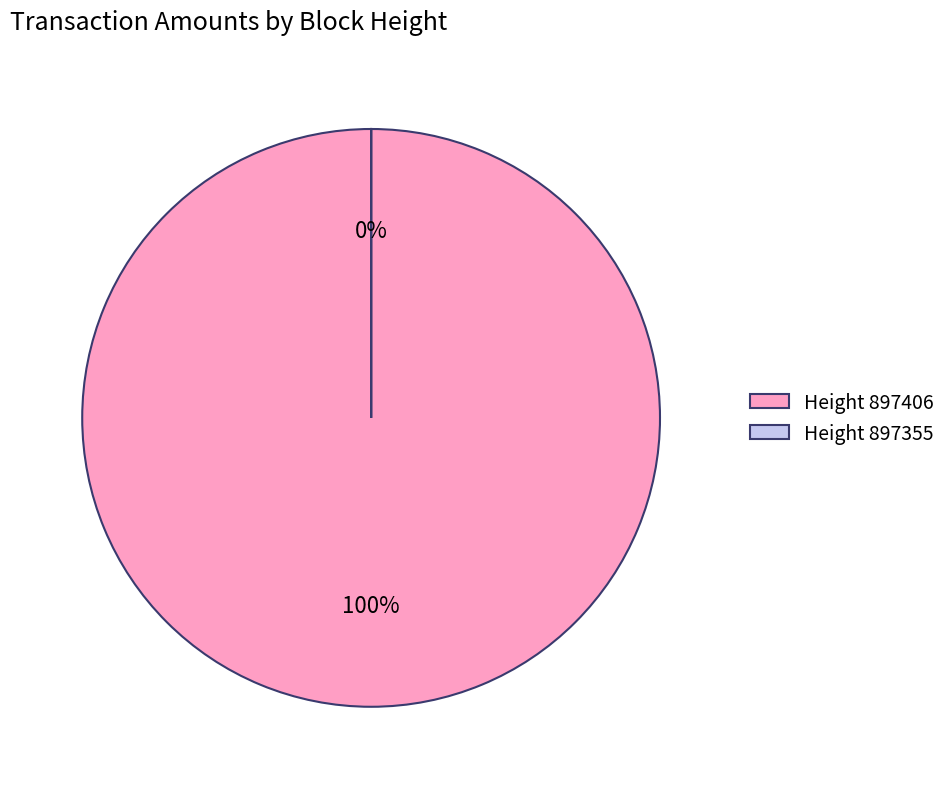

Combined, what portion of the pie is 897406 and 897355?

100.0%